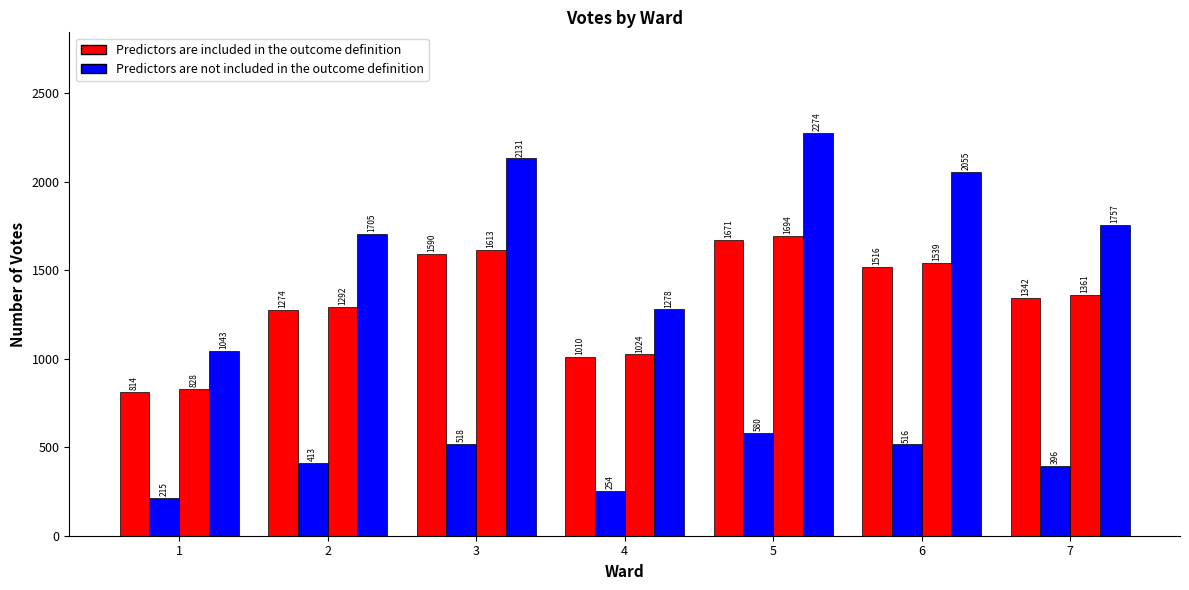

How many data points does each series have?

7